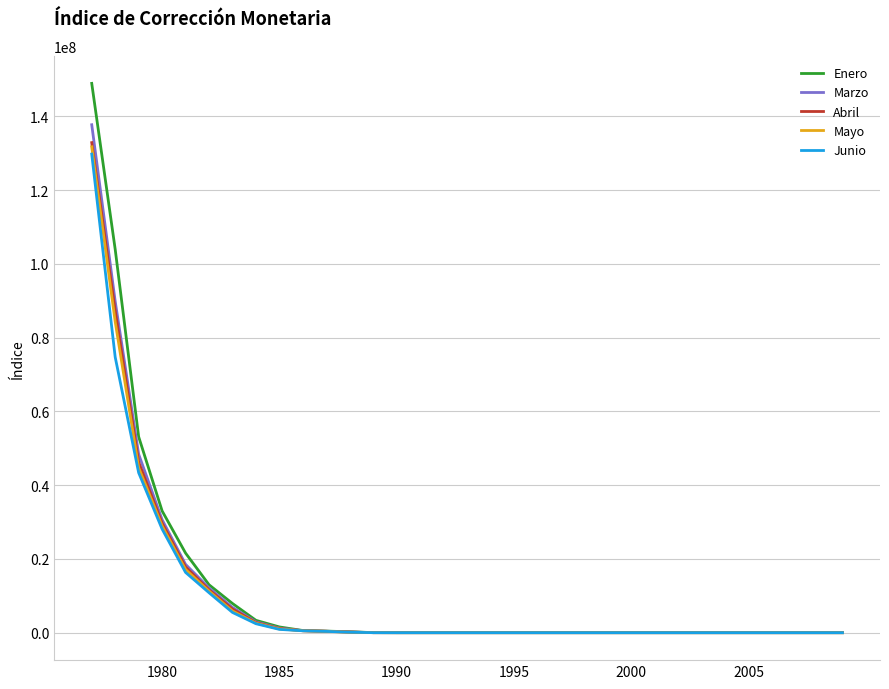

Which series has the largest range (max minus min)?

Enero